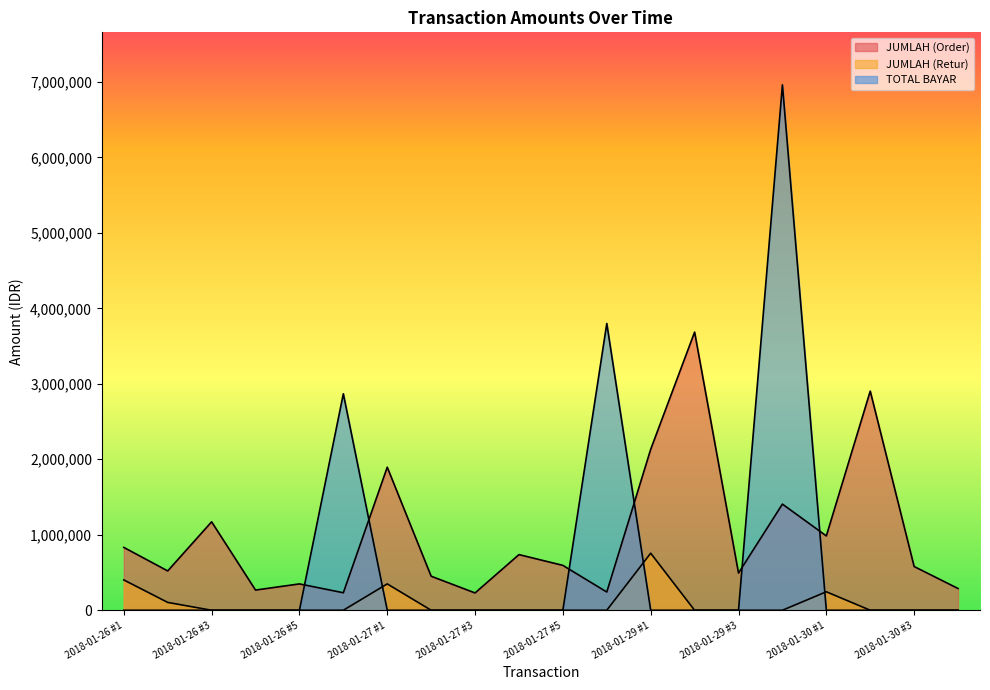

In JUMLAH (Order), how many points are lower than both neighbors (excluding endpoints)?

7